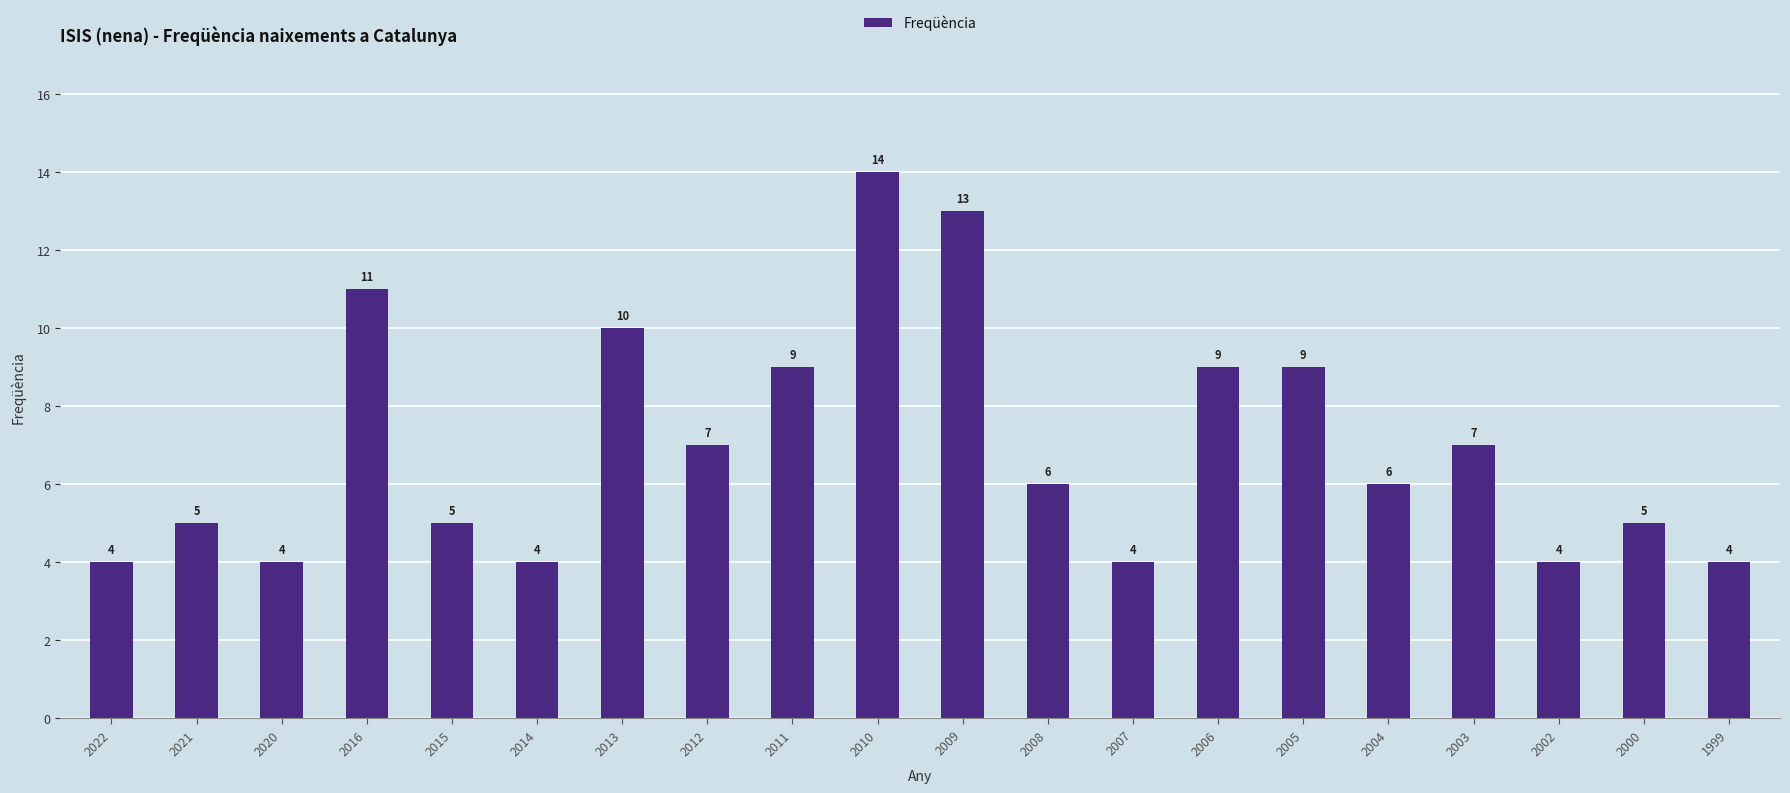

What is the difference between the maximum and minimum values?

10